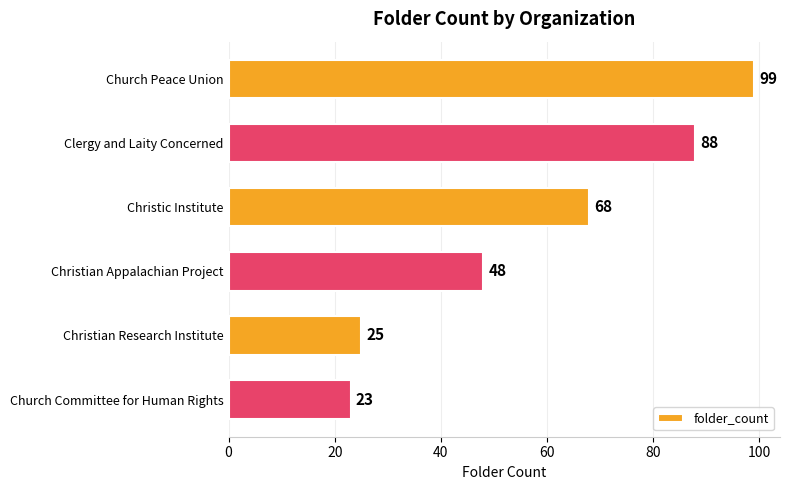

List the labels in order of value, largest first.

Church Peace Union, Clergy and Laity Concerned, Christic Institute, Christian Appalachian Project, Christian Research Institute, Church Committee for Human Rights